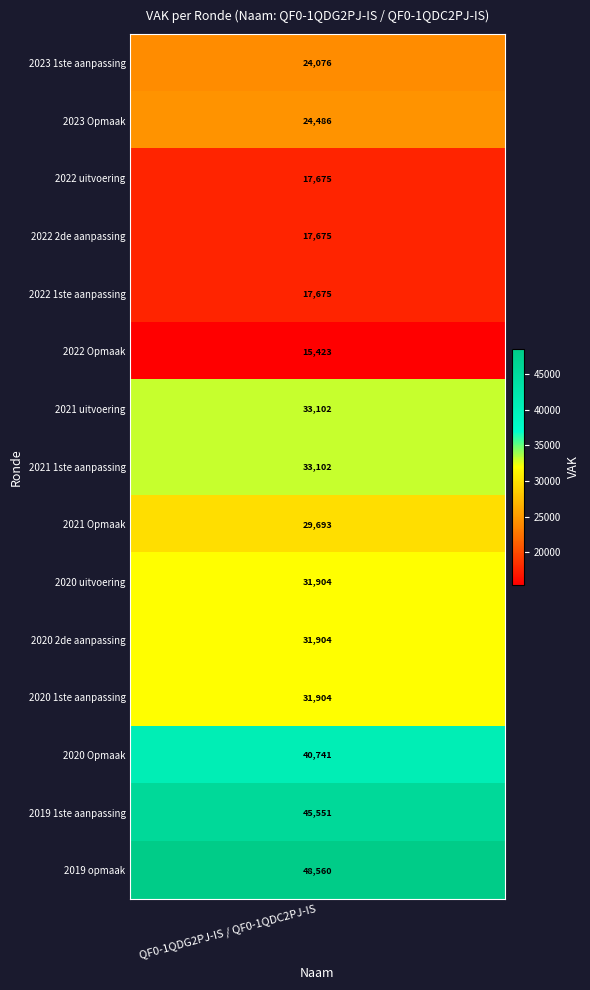

Rank the categories by value from highest to lowest.

2019 opmaak, 2019 1ste aanpassing, 2020 Opmaak, 2021 uitvoering, 2021 1ste aanpassing, 2020 uitvoering, 2020 2de aanpassing, 2020 1ste aanpassing, 2021 Opmaak, 2023 Opmaak, 2023 1ste aanpassing, 2022 uitvoering, 2022 2de aanpassing, 2022 1ste aanpassing, 2022 Opmaak